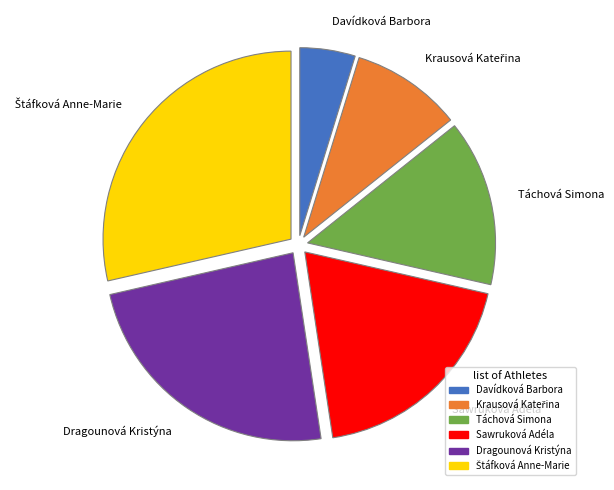

Does any single category account for the majority?

No